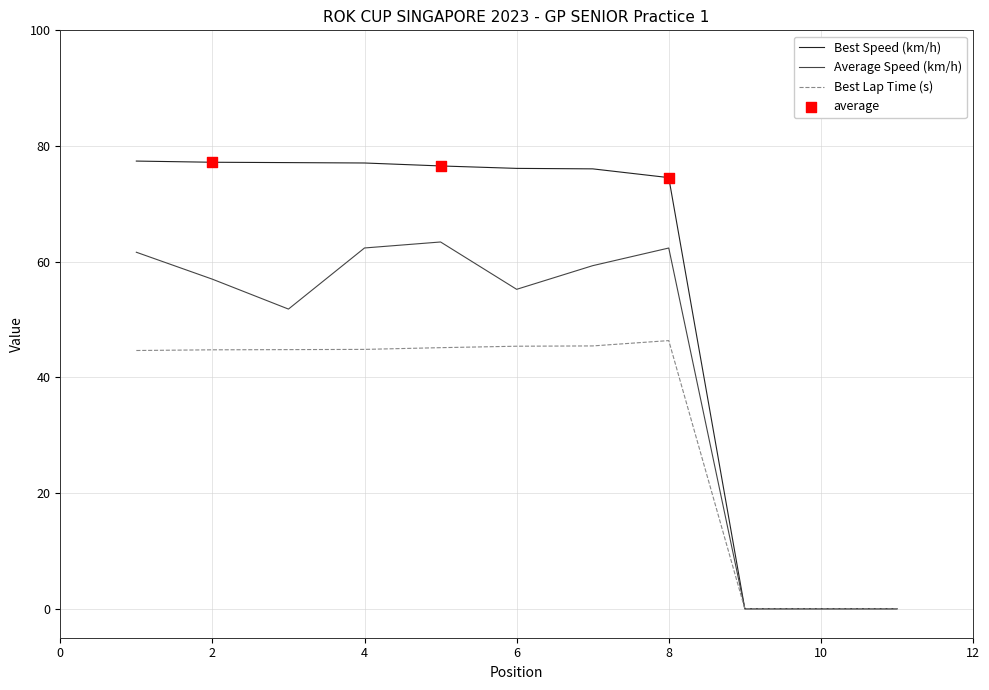

List the series in order of their overall mean, highest first.

Best Speed (km/h), Average Speed (km/h), Best Lap Time (s)